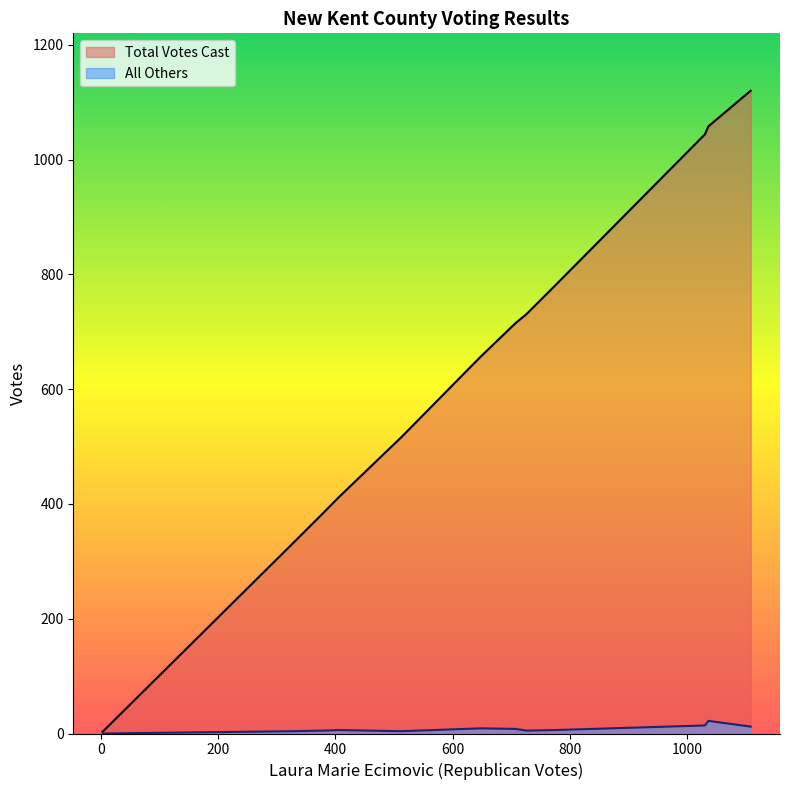

Which series has the largest total across all categories?

Total Votes Cast